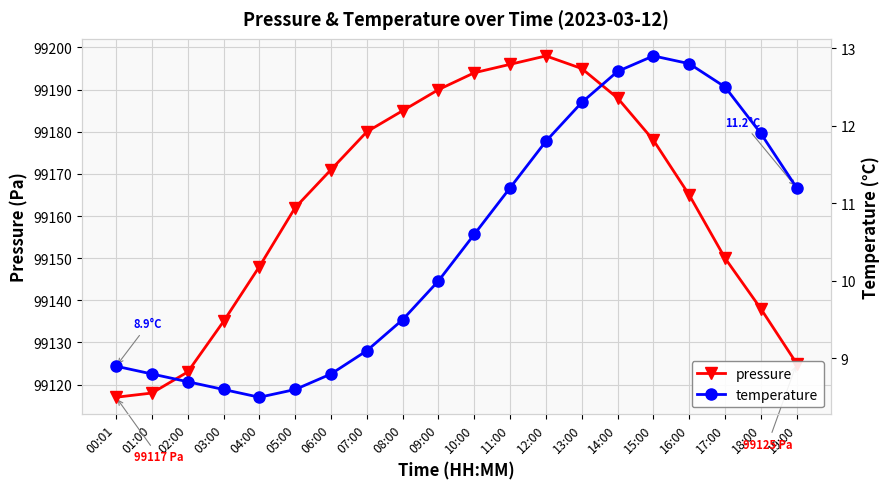

True or false: pressure and temperature intersect in this chart.

False